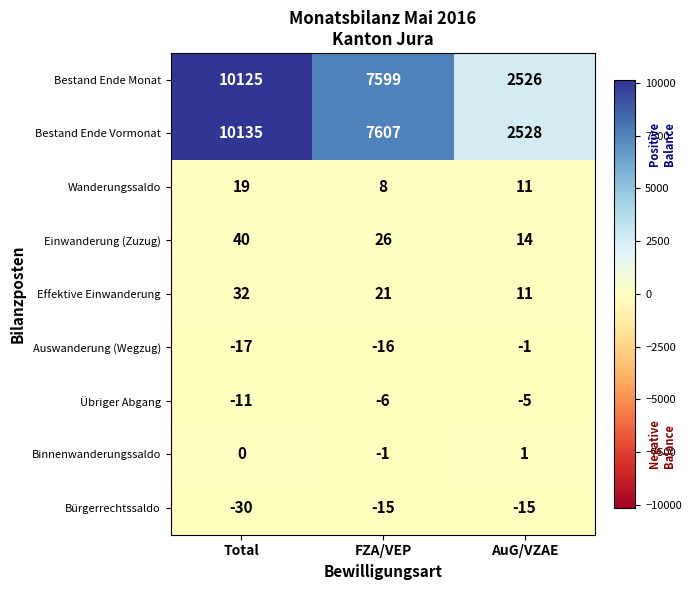

At which label does Auswanderung (Wegzug) first exceed -16?

AuG/VZAE